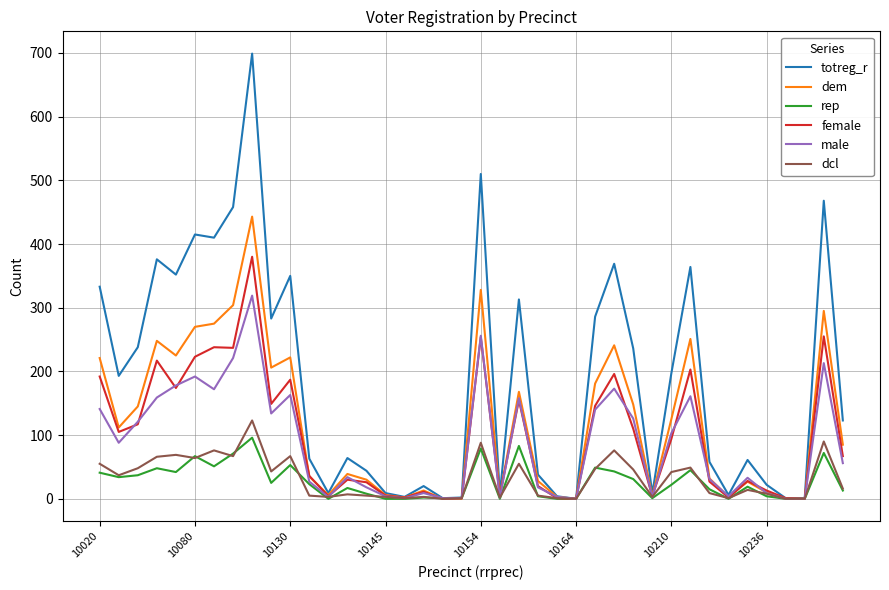

After their last crossing, which series has the higher values: dem or dcl?

dem